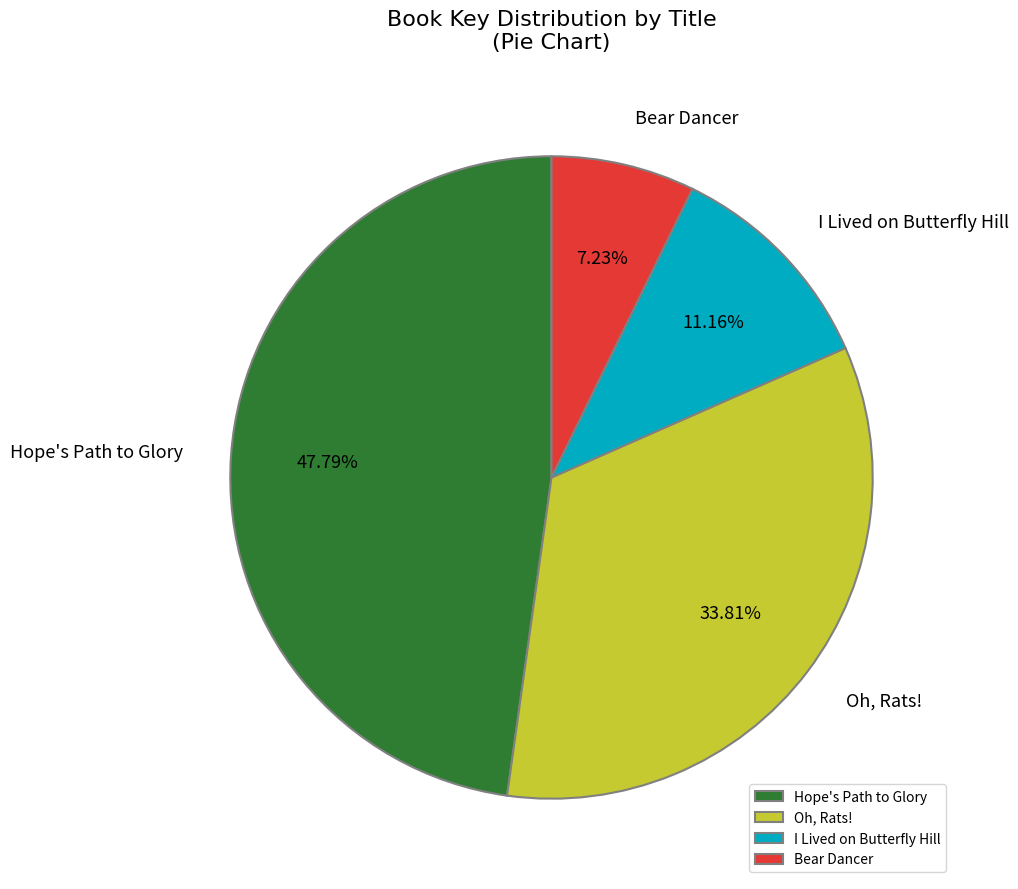

To the nearest percent, what is the average slice percentage?

25%